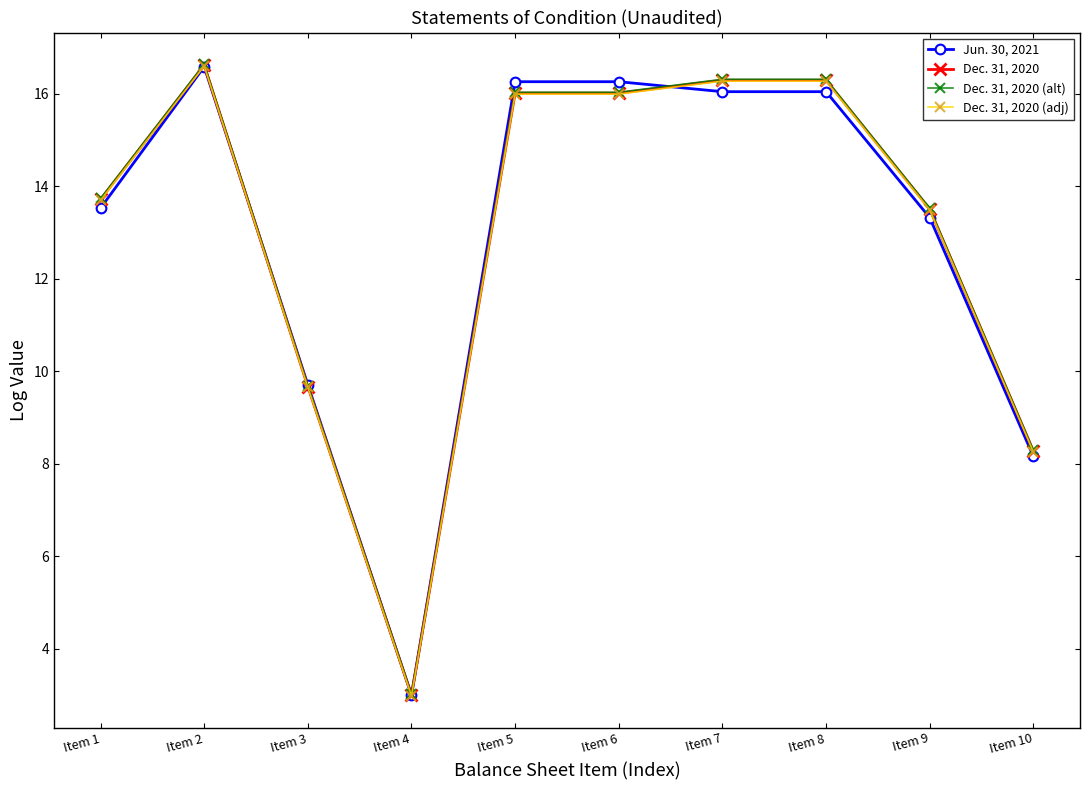

True or false: Dec. 31, 2020 and Dec. 31, 2020 (adj) intersect in this chart.

False